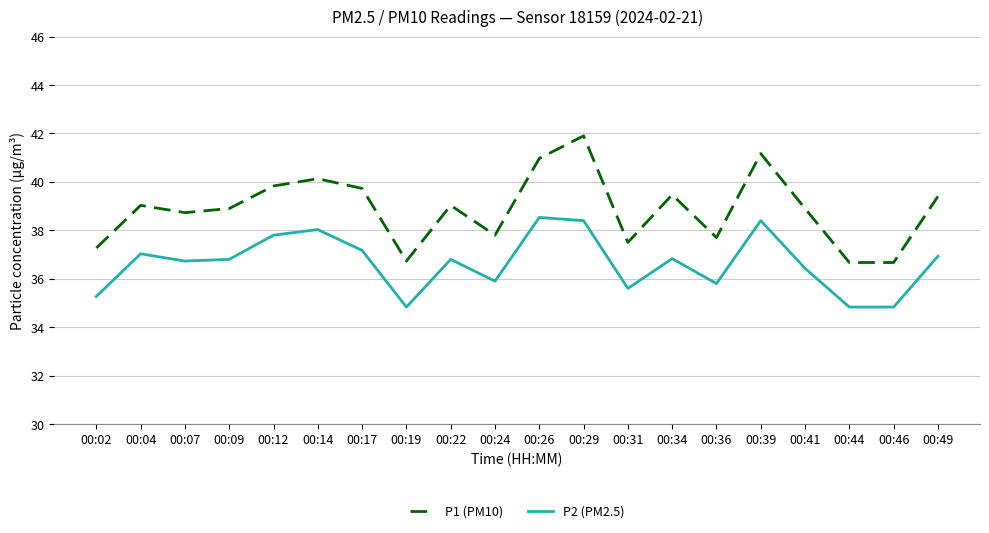

Between 00:19 and 00:49, which series saw the biggest shift?

P1 (PM10)